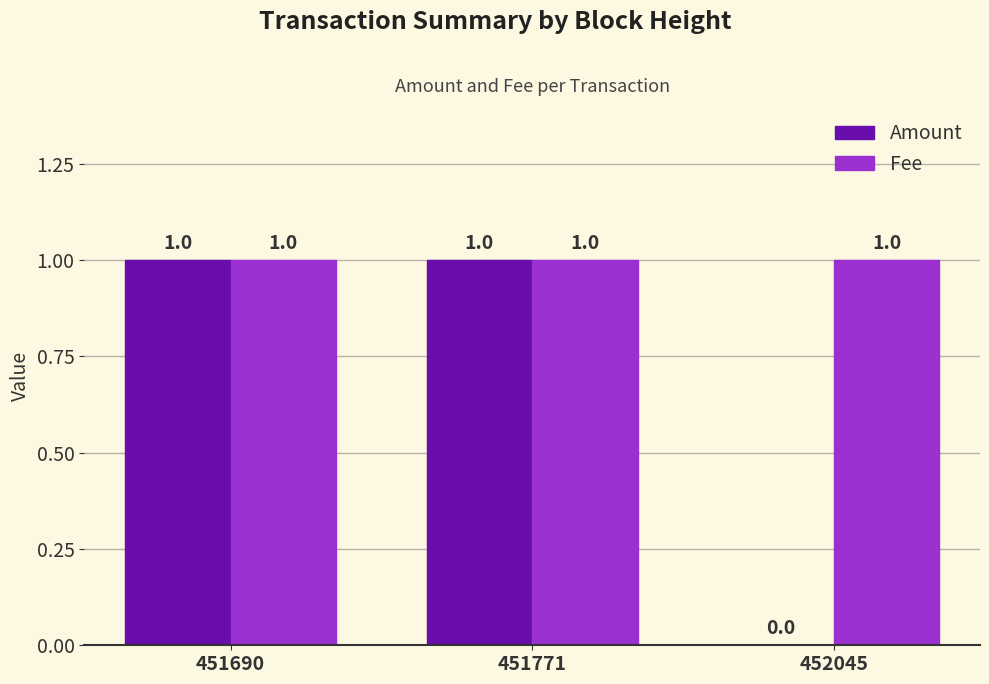

Which series has the widest spread of values?

Amount